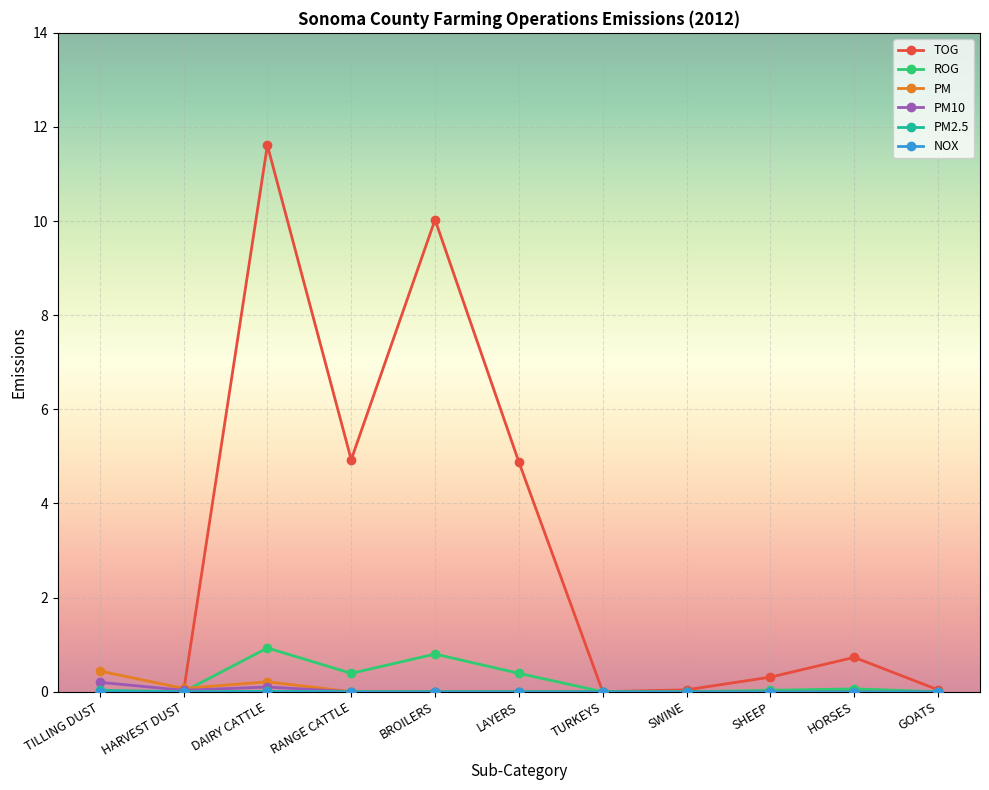

Which series has the largest total across all categories?

TOG